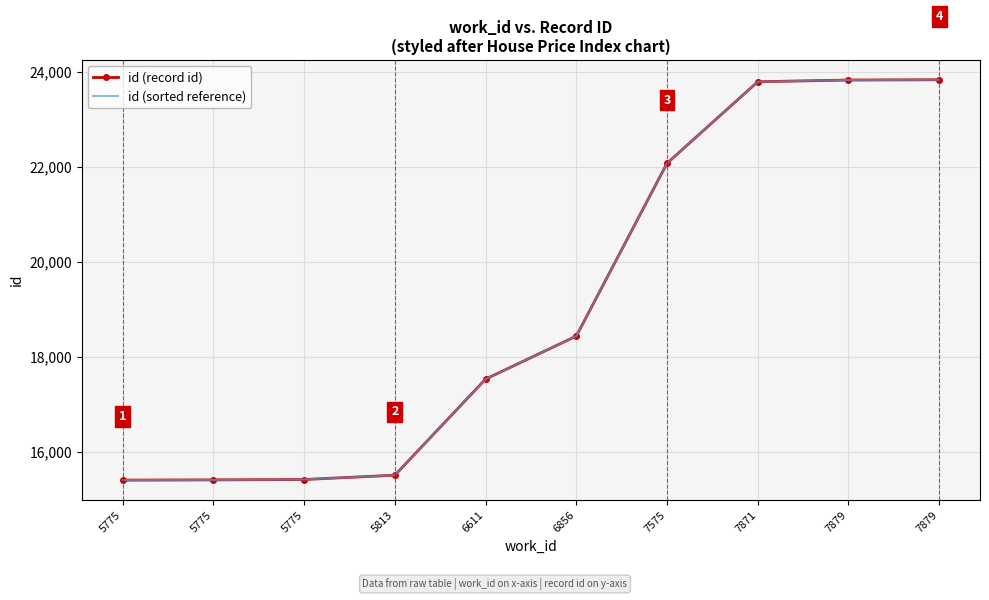

Reading right to left, what are all the values shown in this chart?

id (record id): 7879=23838	7879=23832	7871=23796	7575=22078	6856=18436	6611=17530	5813=15505	5775=15414	5775=15406	5775=15401
id (sorted reference): 7879=23838	7879=23832	7871=23796	7575=22078	6856=18436	6611=17530	5813=15505	5775=15414	5775=15406	5775=15401